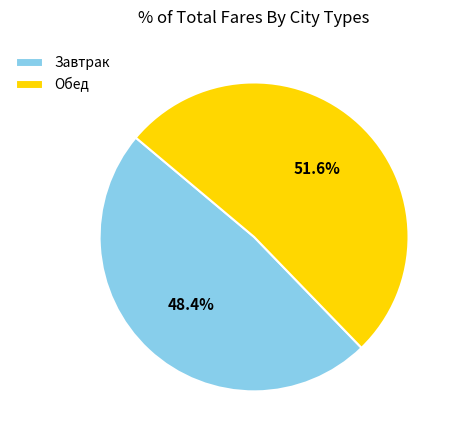

Count the number of slices in the pie.

2